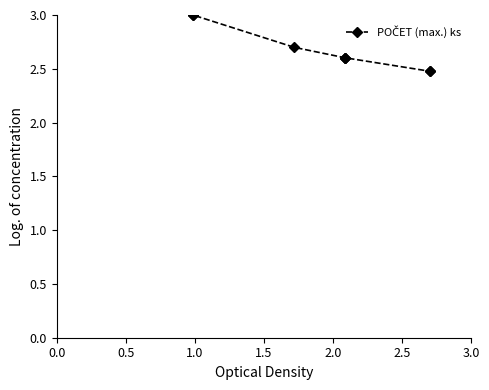

True or false: the data has more than 2 interior local peaks.

False